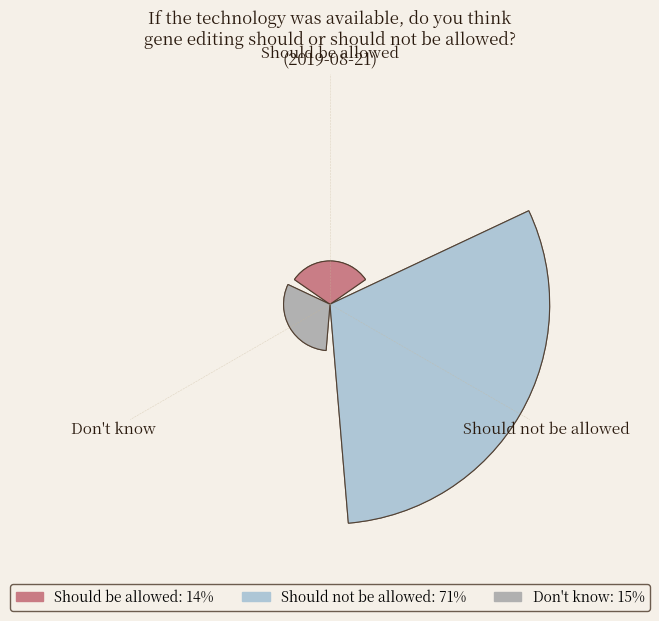

What percentage is NOT represented by Should be allowed?

86.0%